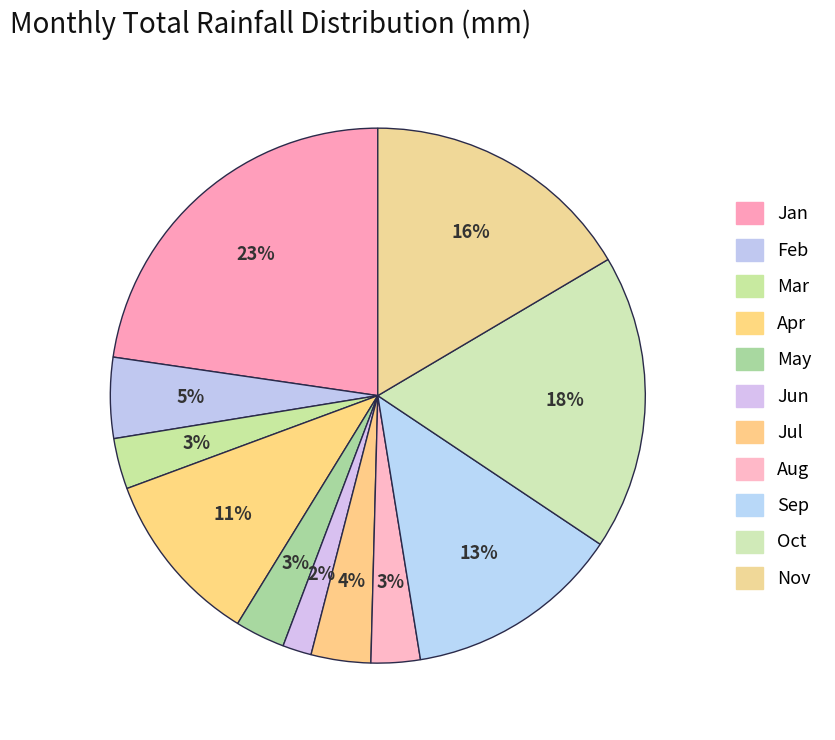

How many slices are in this pie chart?

11